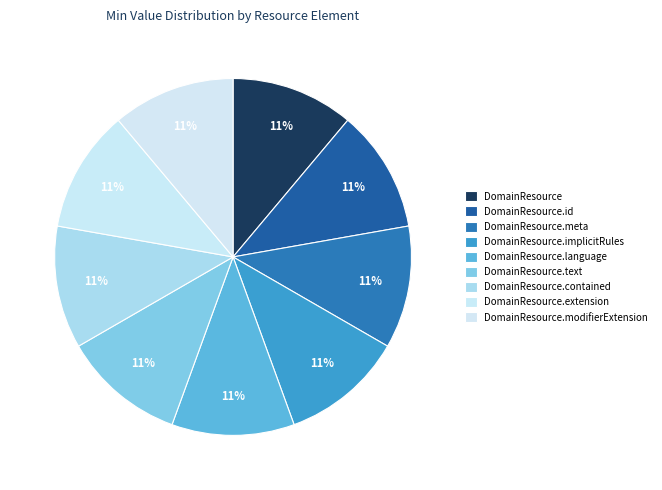

How many segments does this pie chart have?

9